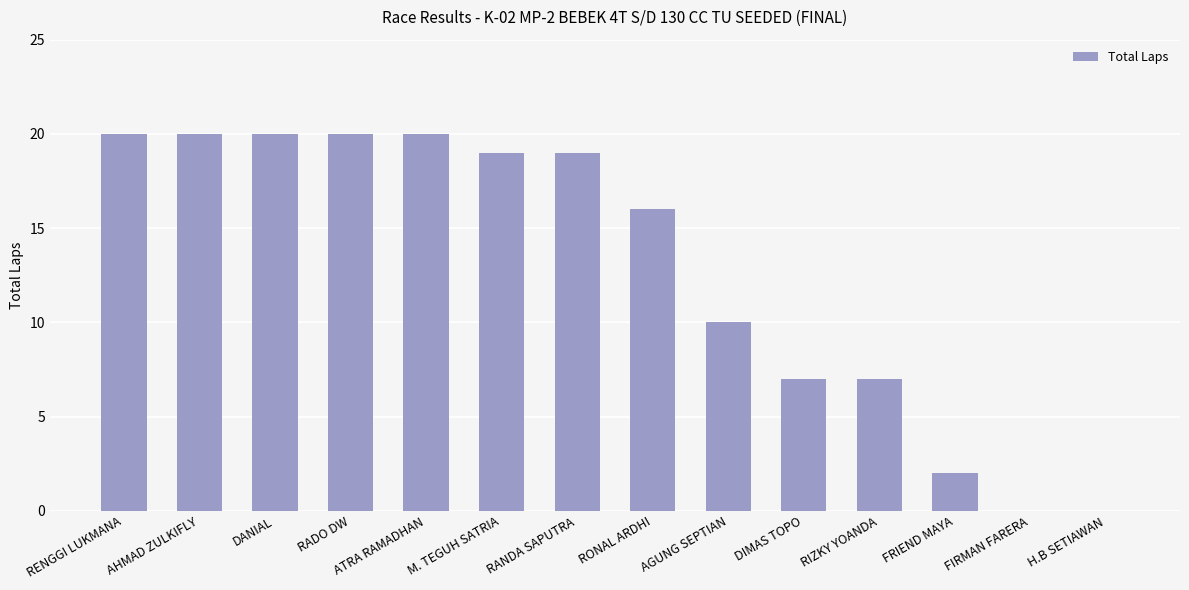

What is the maximum value shown in the chart?

20